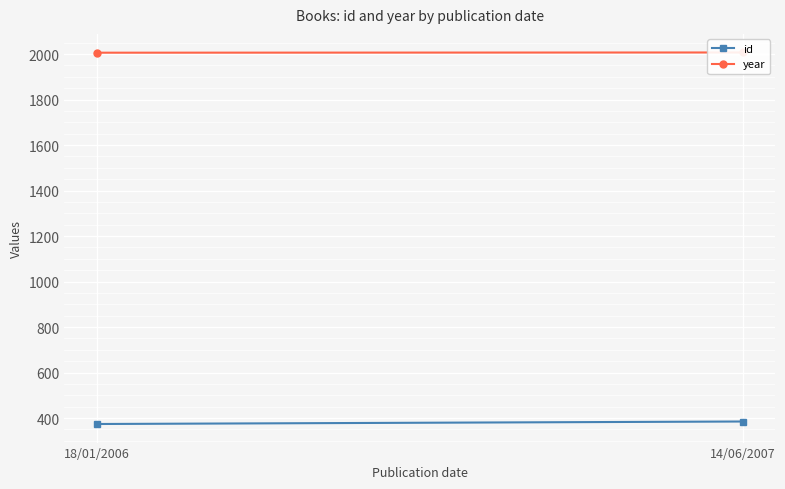

What is the value of the year point at the 2nd from the left?

2007